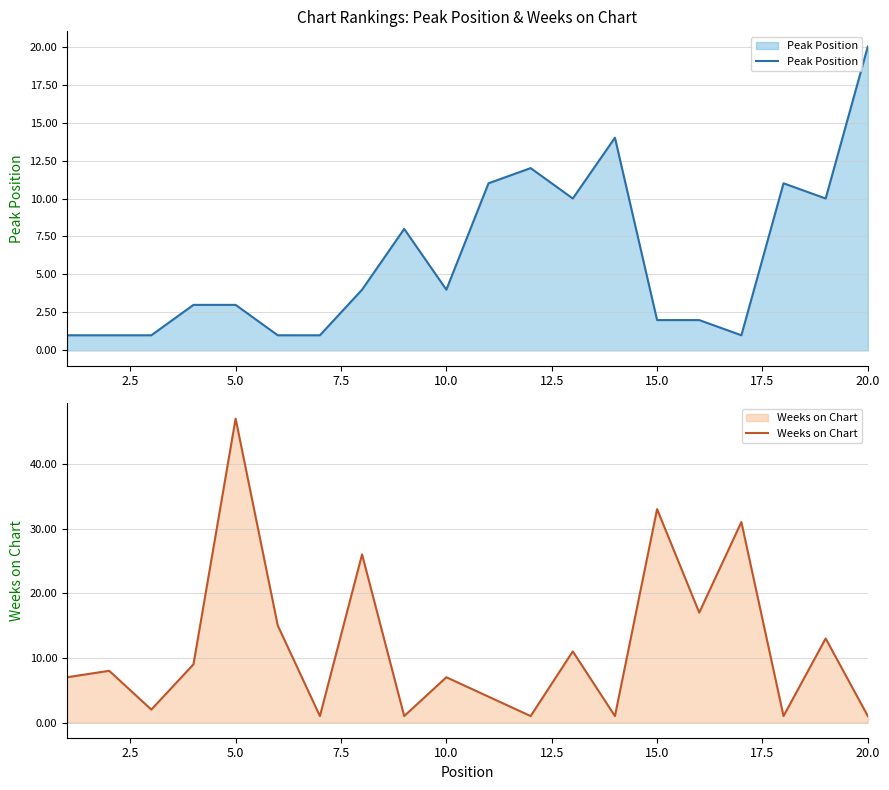

Rank the series by their average value, from lowest to highest.

Peak Position, Weeks on Chart